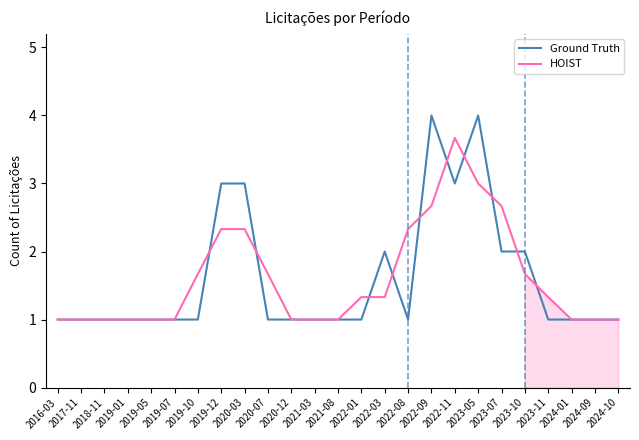

After their last crossing, which series has the higher values: Ground Truth or HOIST?

HOIST